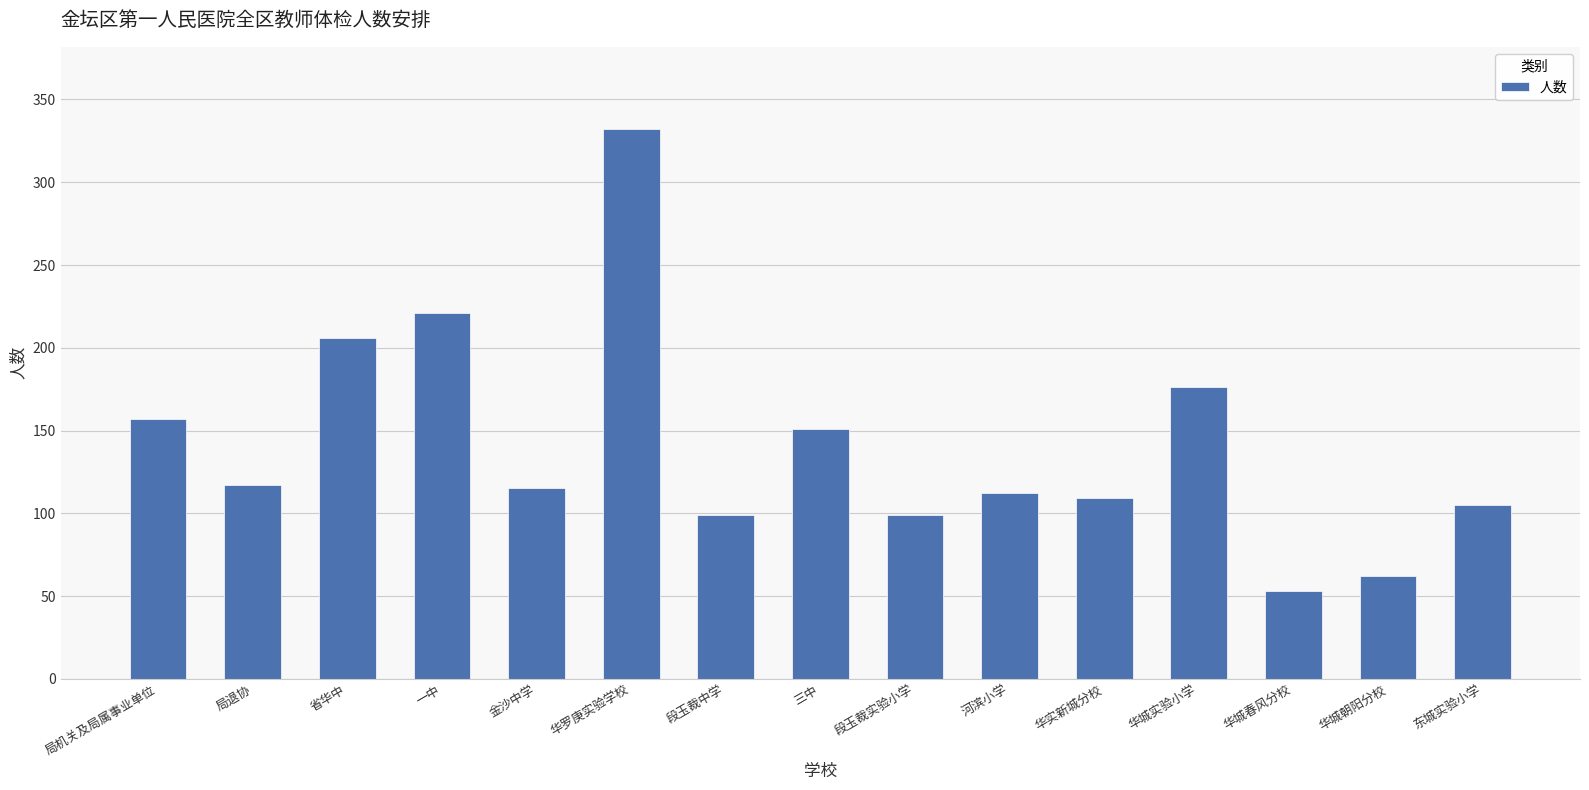

What is the label of the 9th bar from the right?

段玉裁中学